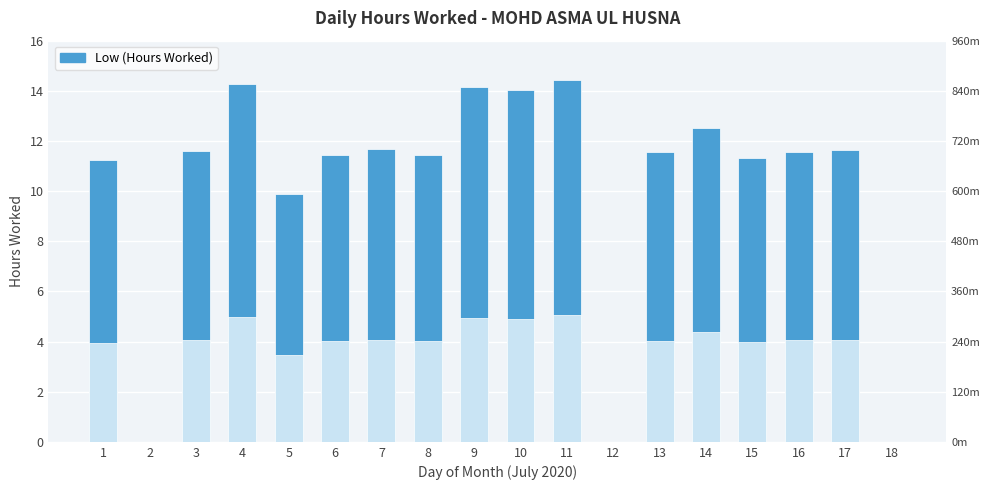

Approximately how many times larger is the value at 16 compared to 8?

1.0